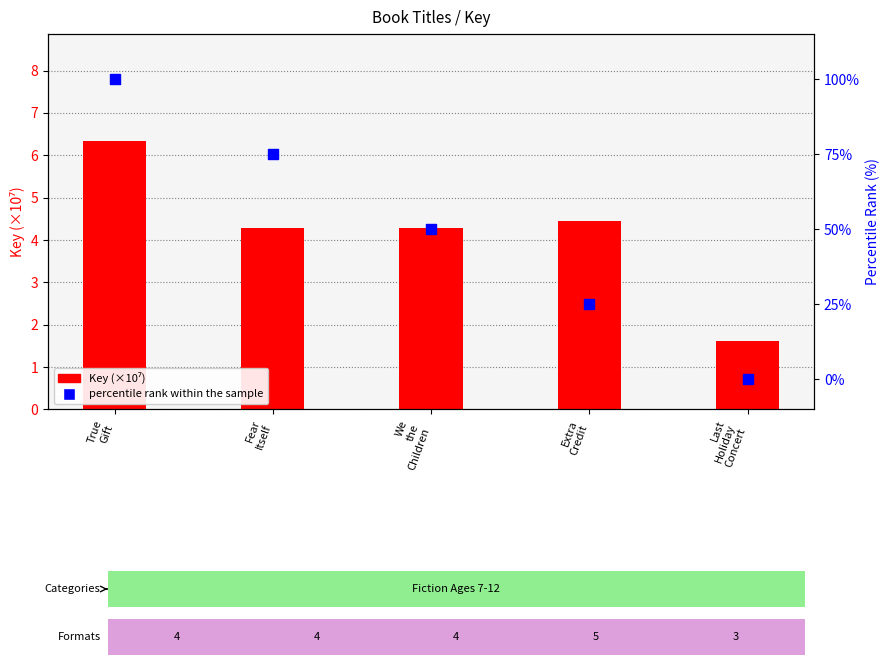

Is the value of Key (×10⁷) at Extra
Credit greater than the value of percentile rank within the sample at Fear
Itself?

No